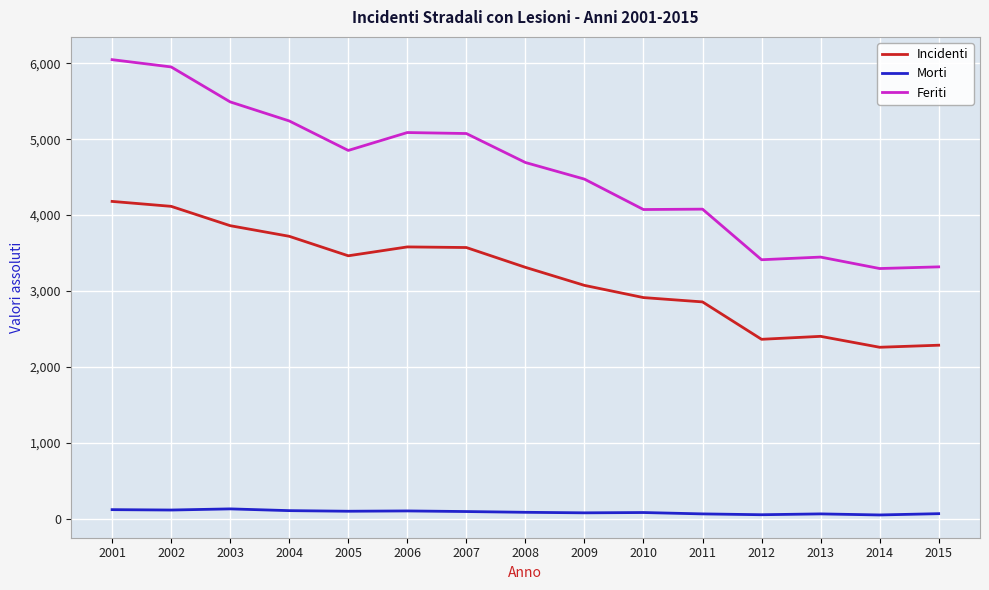

Is this an area chart (filled region under the line)?

No